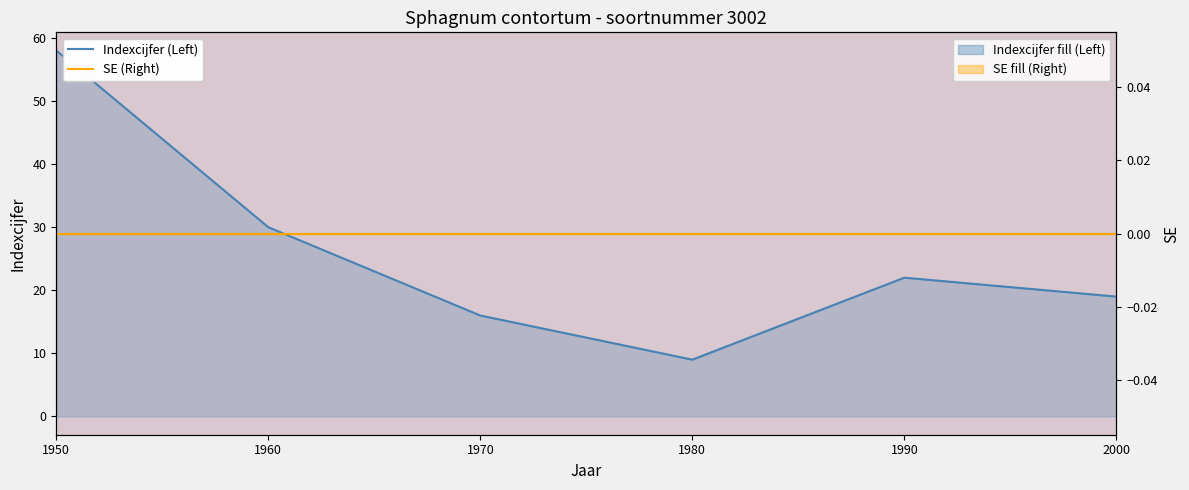

The value of SE (Right) at 1990 is 0. True or false?

True